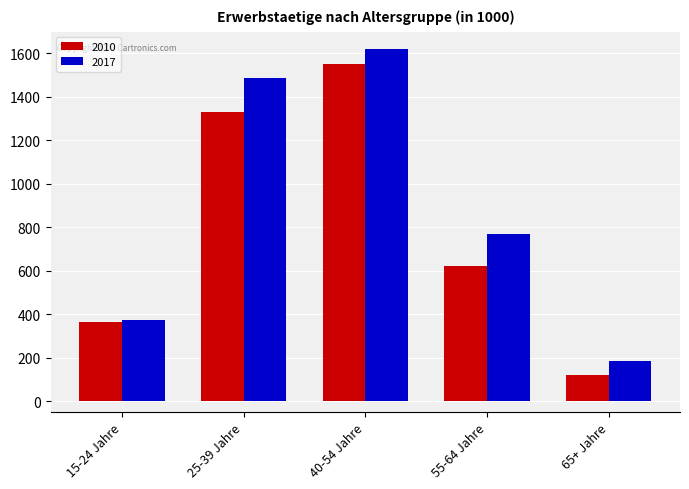

Is it true that 2017 equals 182.3 at 65+ Jahre?

True